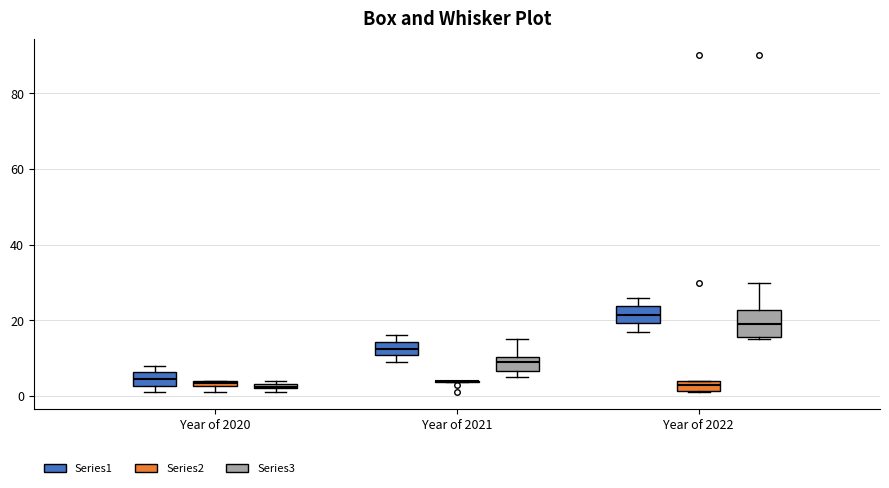

Comparing the boxes themselves (not the whiskers), which one is the tallest?

Year of 2022 (Series3)